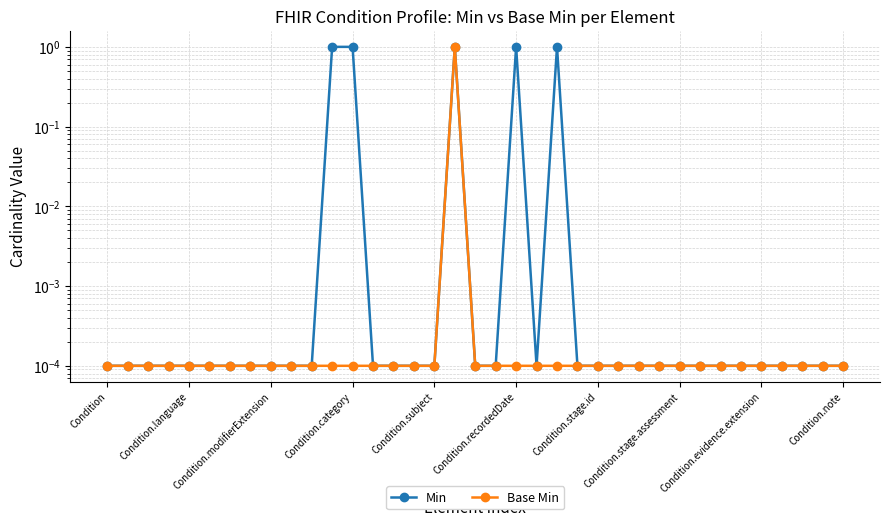

True or false: Base Min has more than 1 interior local peaks.

False